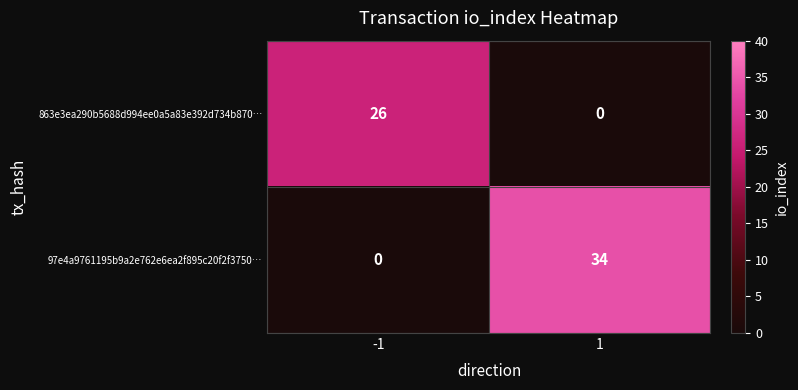

Between -1 and 1, which series saw the biggest shift?

97e4a9761195b9a2e762e6ea2f895c20f2f3750…